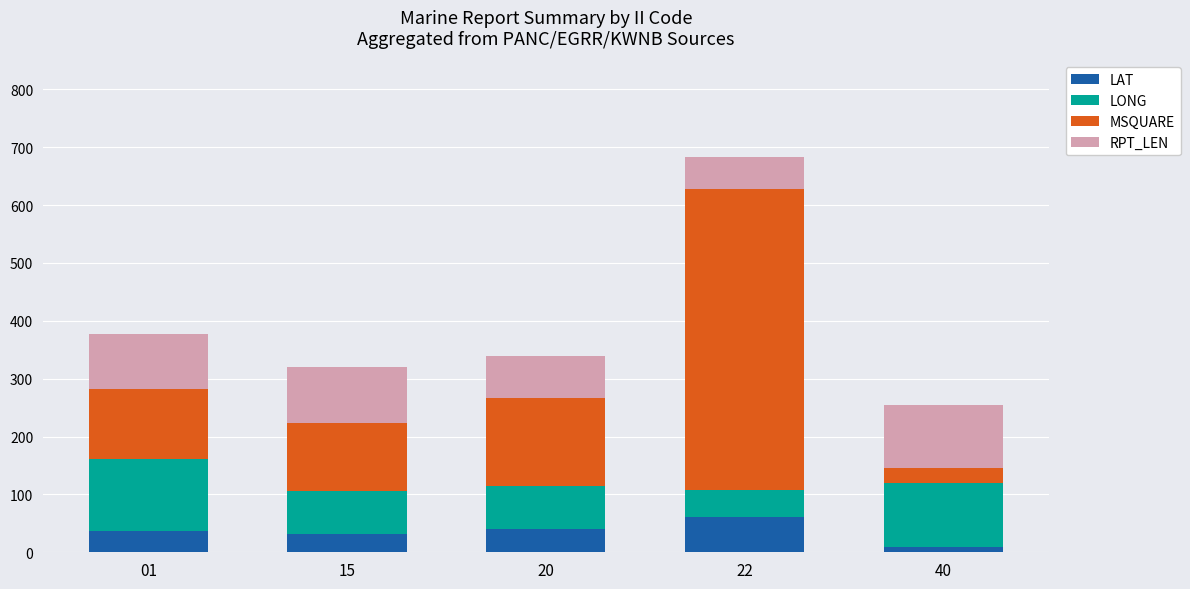

What is the sum of all LAT values?

179.4